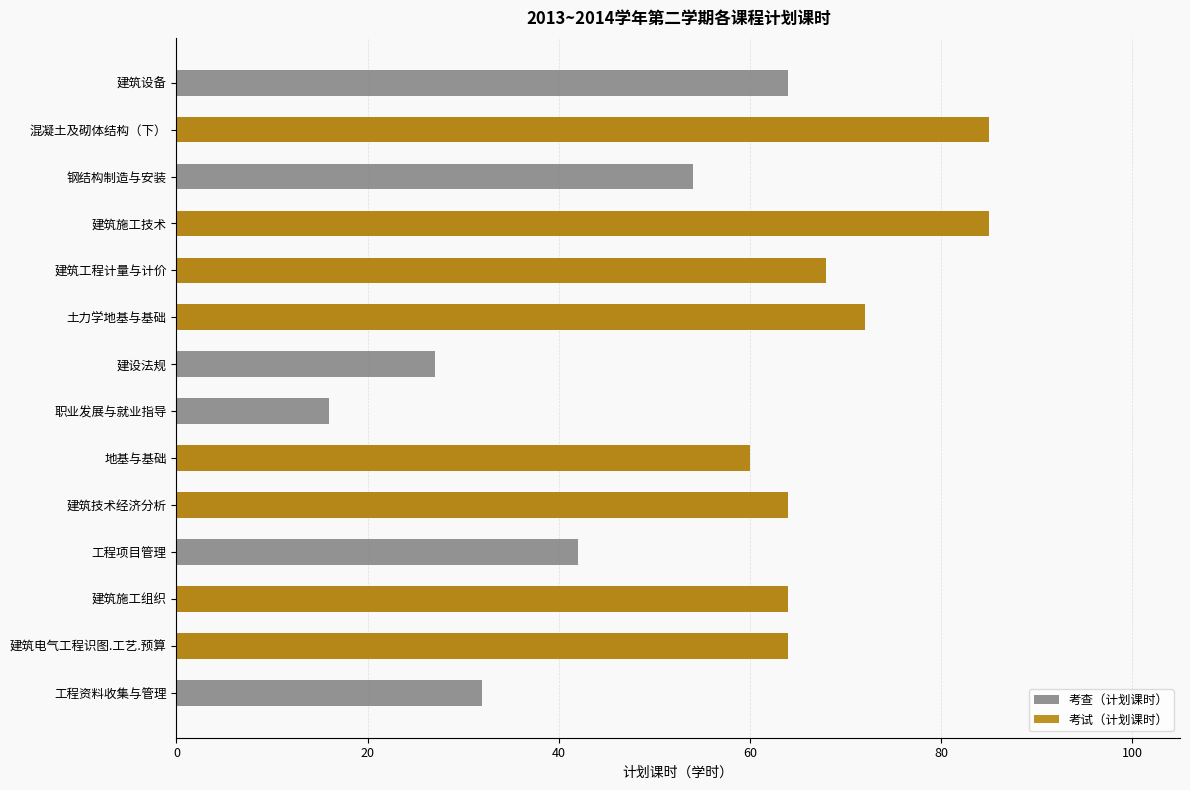

True or false: 考试（计划课时） has a value of 100 at 土力学地基与基础.

False